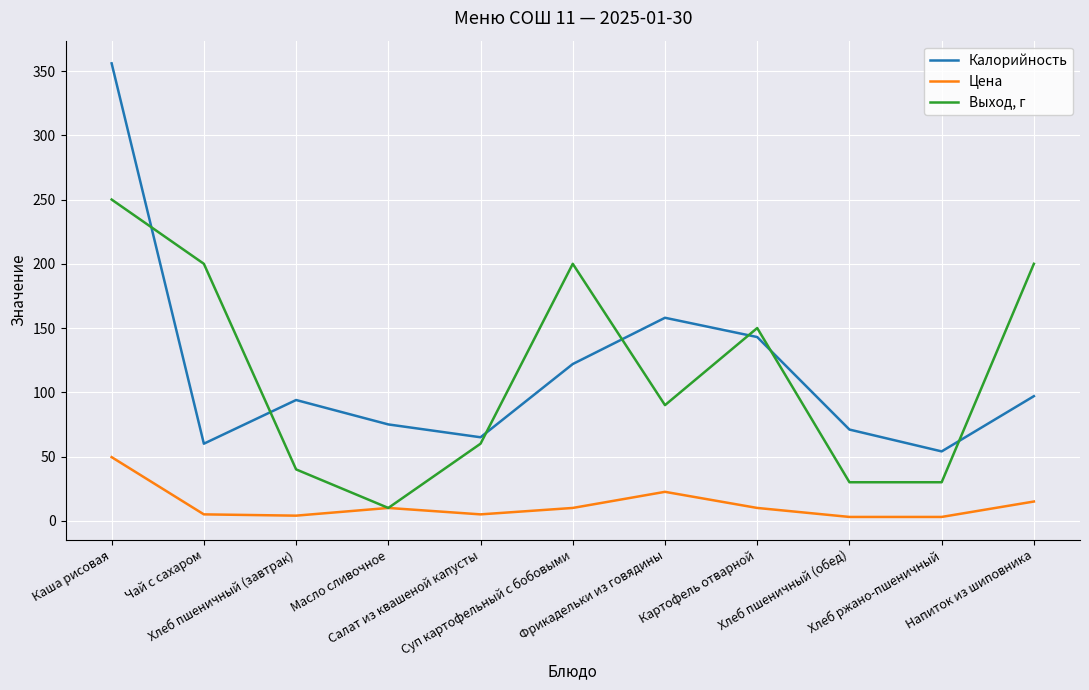

What are all the series names shown in the legend?

Калорийность, Цена, Выход, г